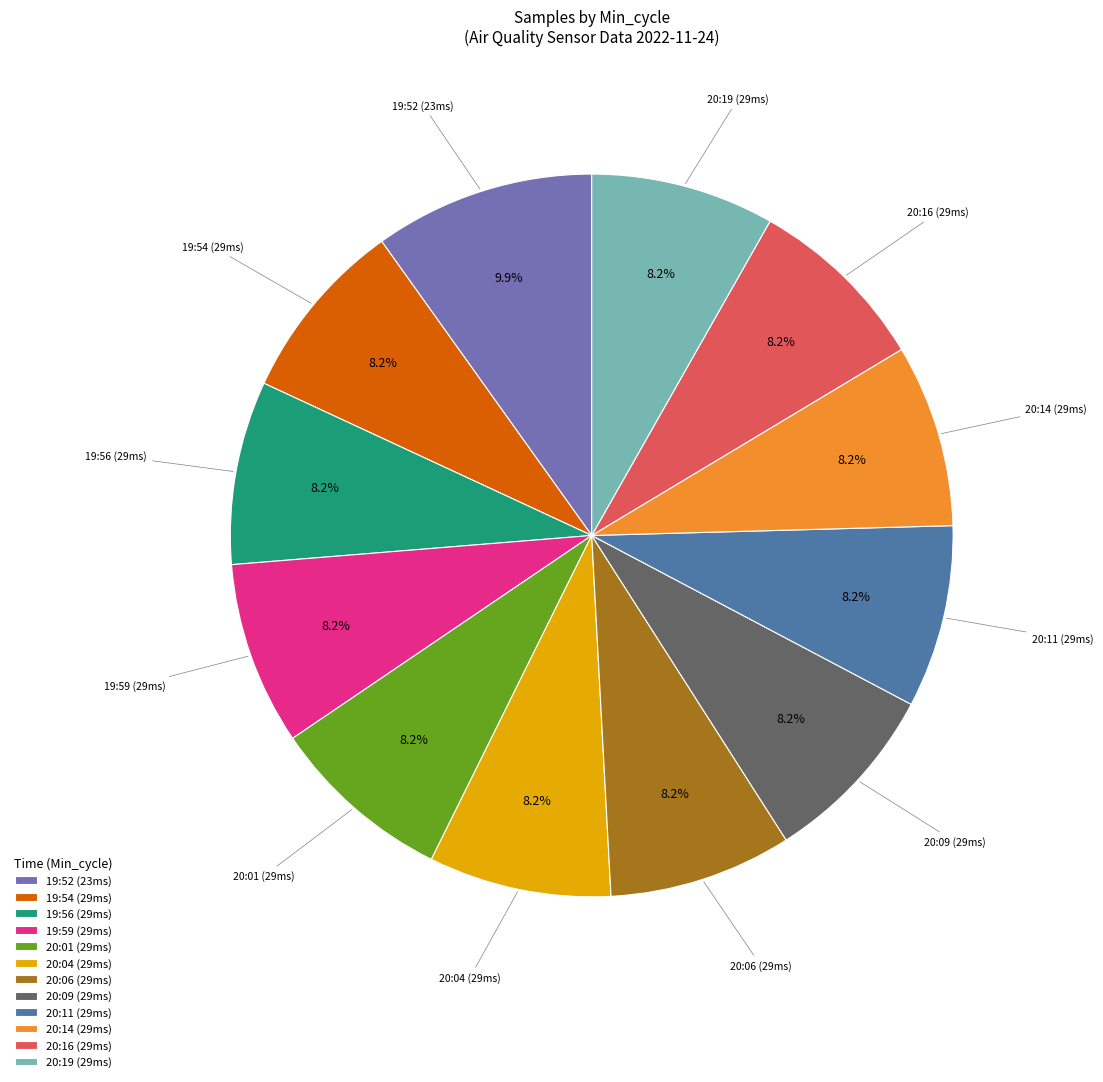

What is the ratio of the value at 19:59 (29ms) to the value at 20:09 (29ms)?

1.0